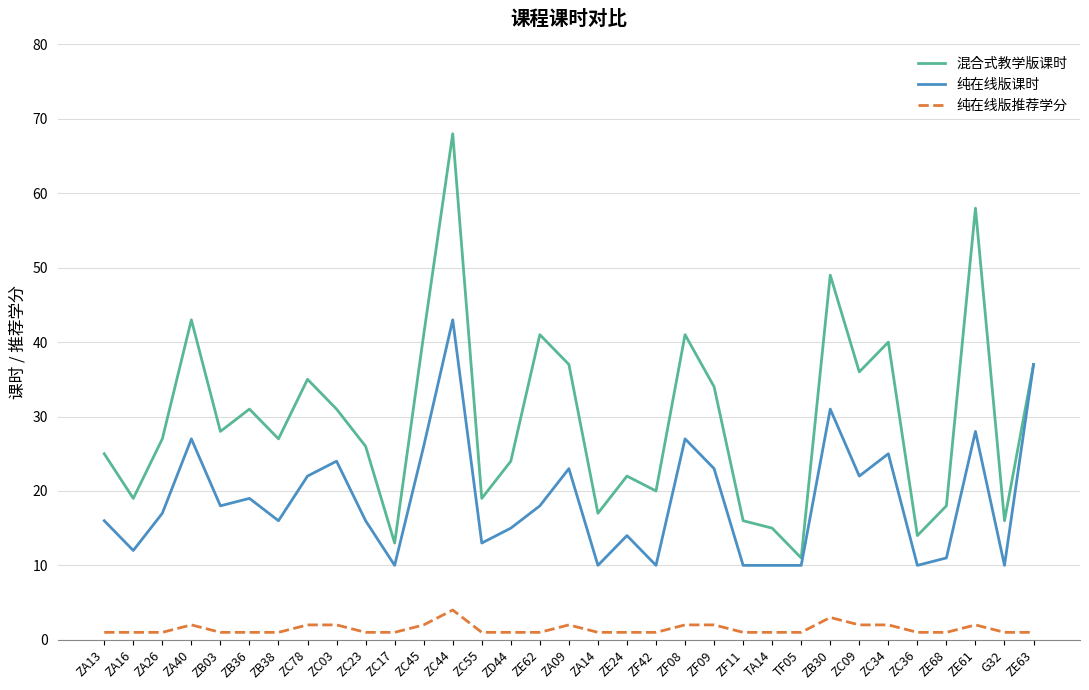

Which series has the largest range (max minus min)?

混合式教学版课时